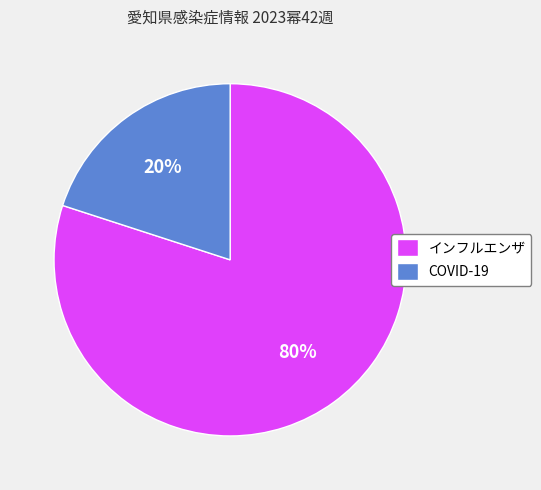

Is COVID-19 the majority of the pie?

No